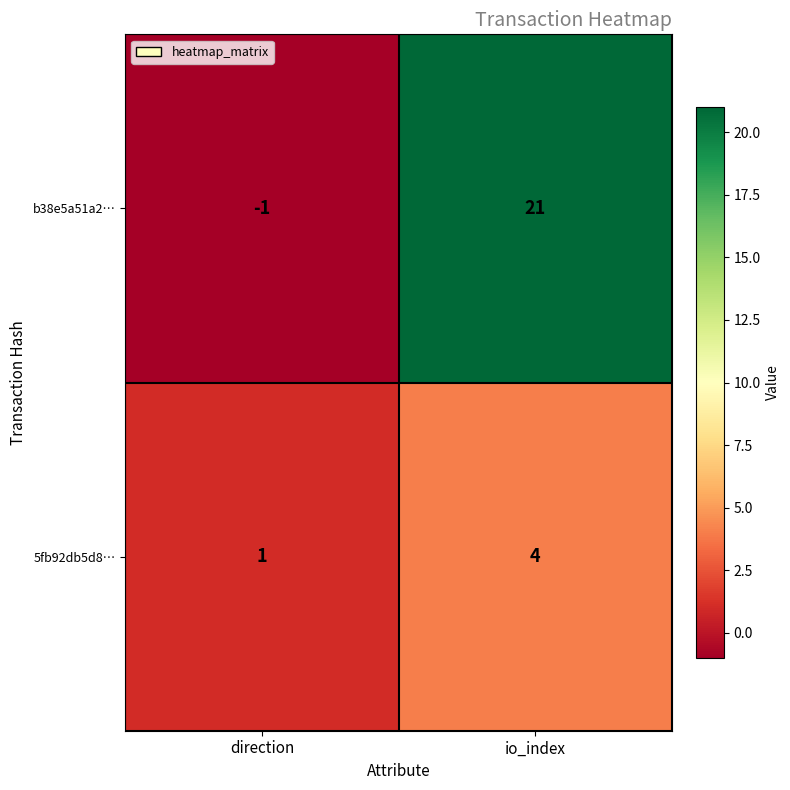

Where is b38e5a51a2… nearest to the value 10?

direction